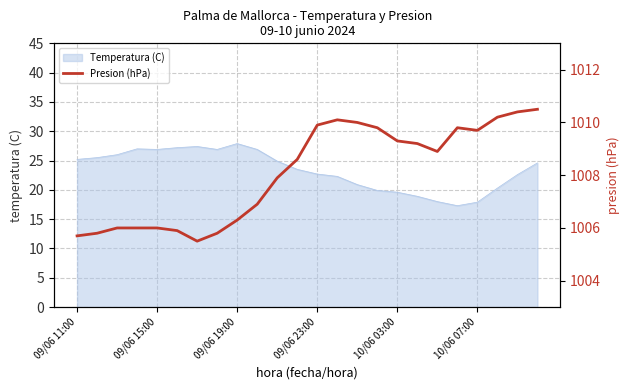

True or false: Temperatura (C) has a value of 27.9 at 09/06 19:00.

True